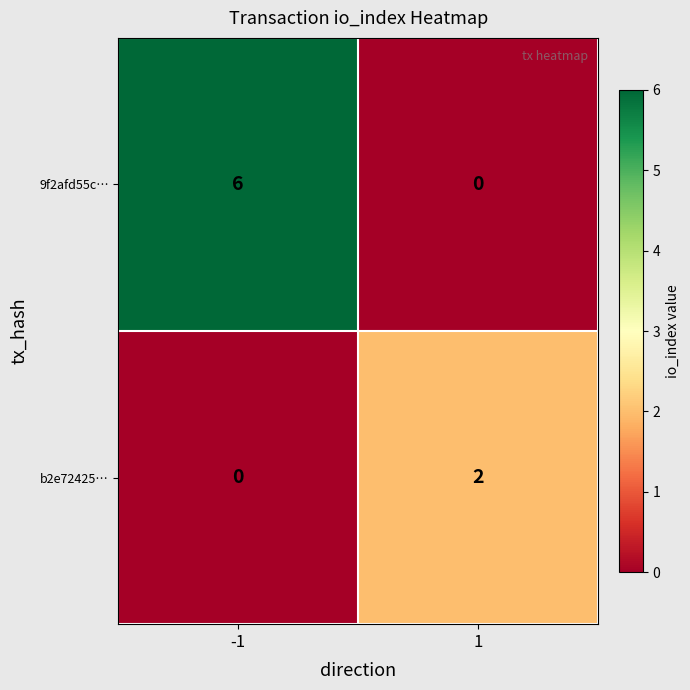

What is the greatest value displayed?

6